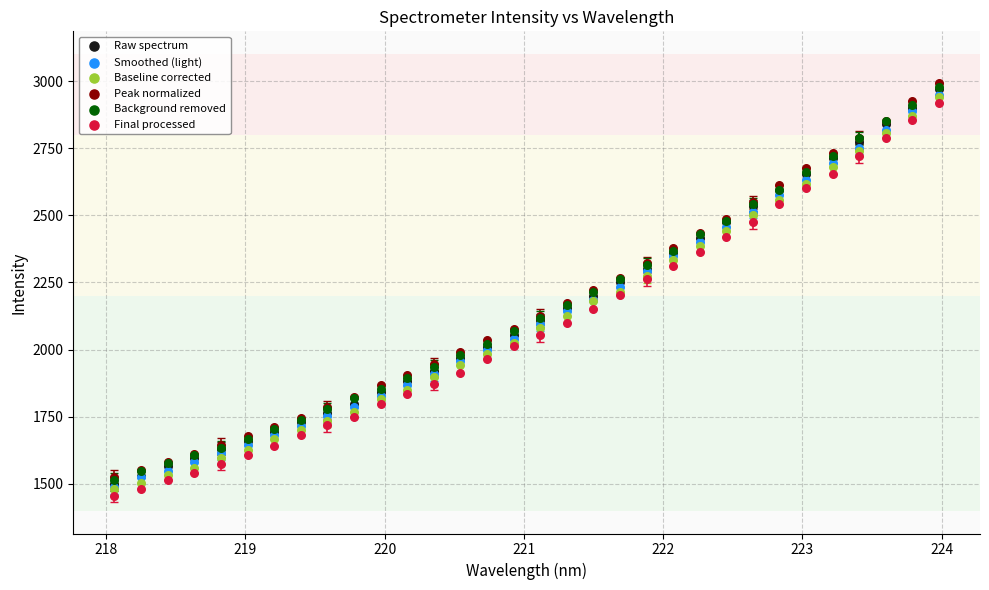

Which series reaches the minimum Y coordinate?

Final processed